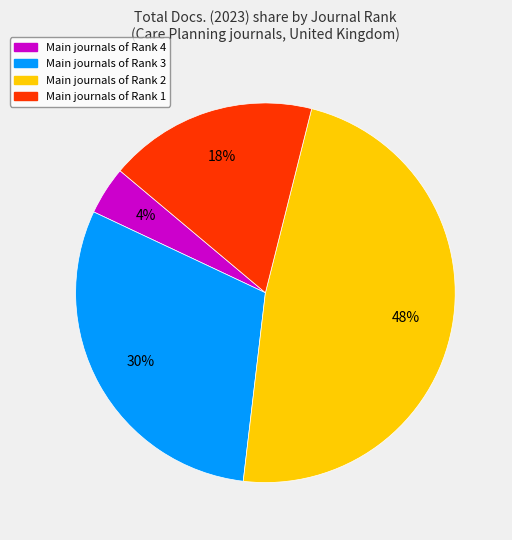

To the nearest percent, what is the difference between the largest and smallest slice percentages?

44%